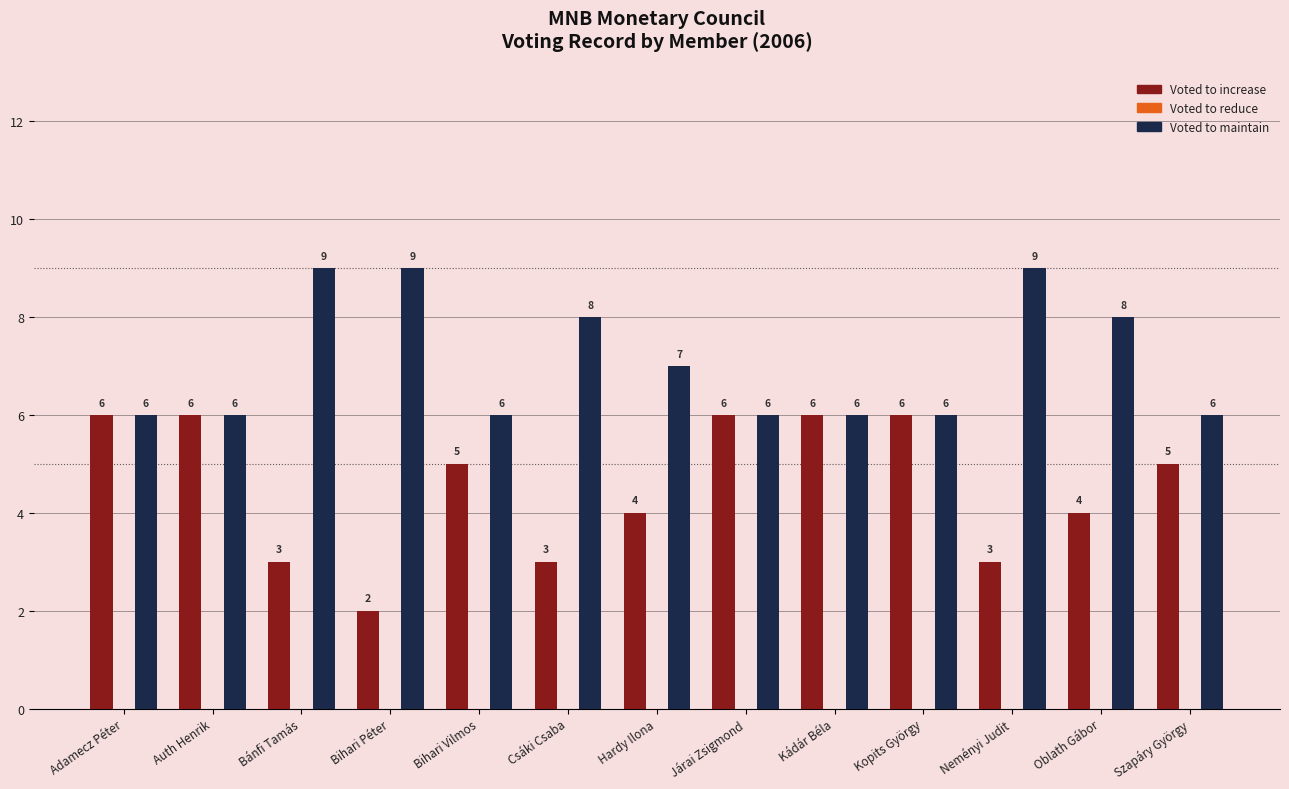

What is the spread (max minus min) of values at Csáki Csaba?

5